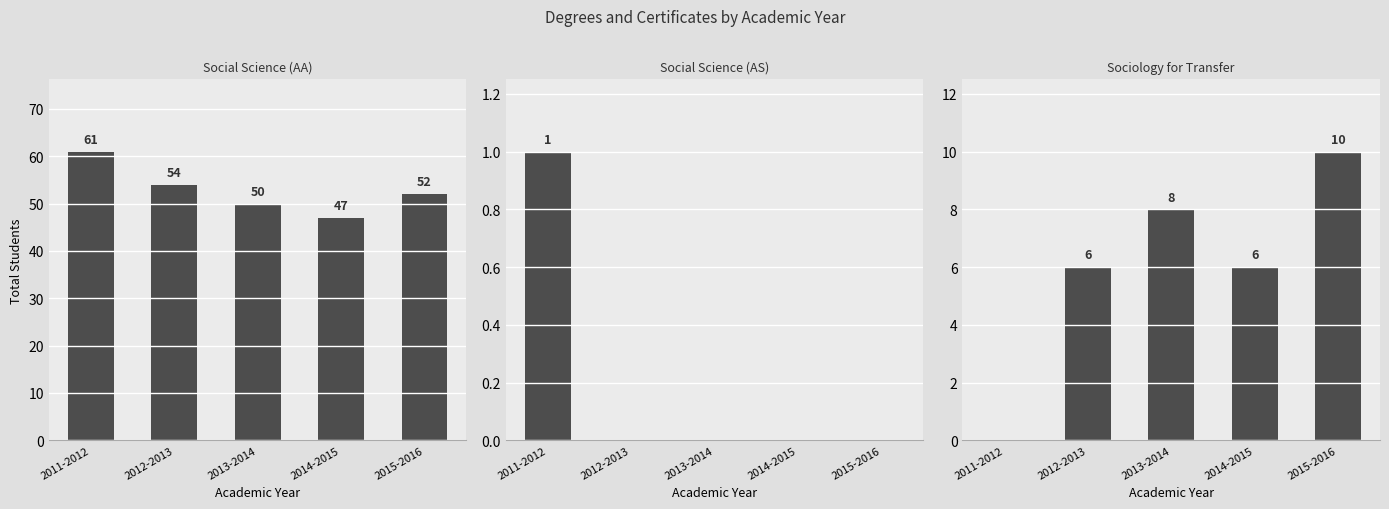

Reading left to right, what are all the values shown in this chart?

Social Science (AA): 61	54	50	47	52
Social Science (AS): 1	0	0	0	0
Sociology for Transfer: 0	6	8	6	10